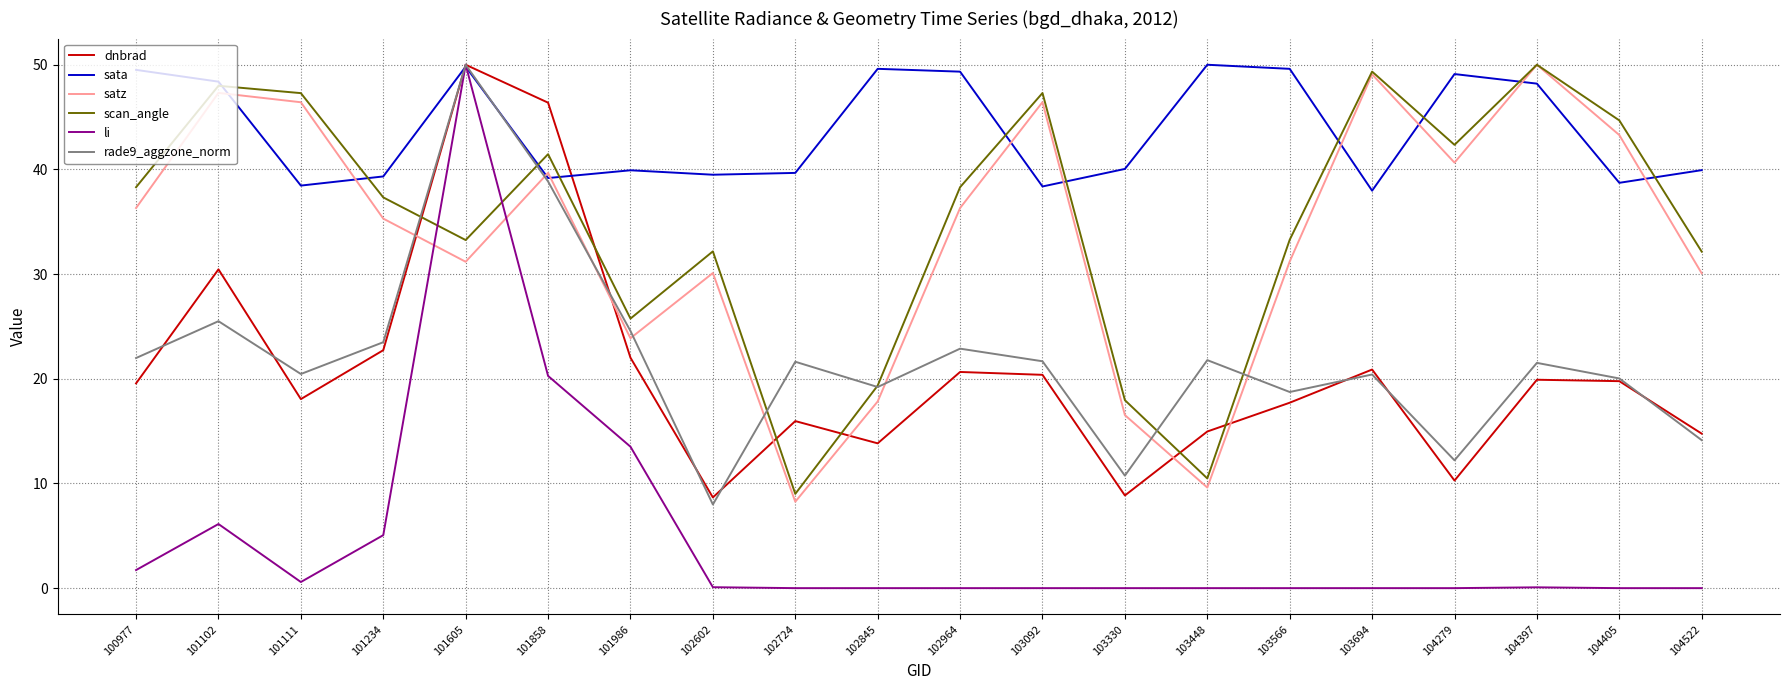

What is the minimum value for rade9_aggzone_norm?

8.0